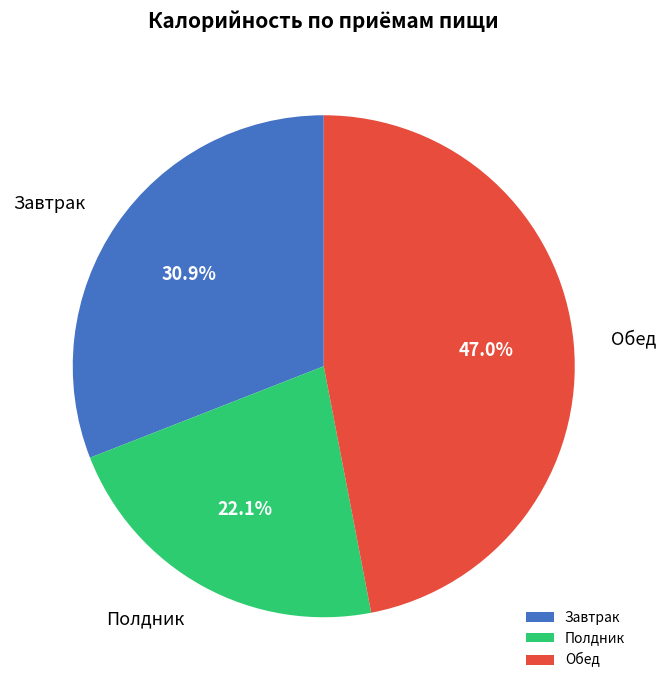

Which category has the biggest portion of the pie?

Обед